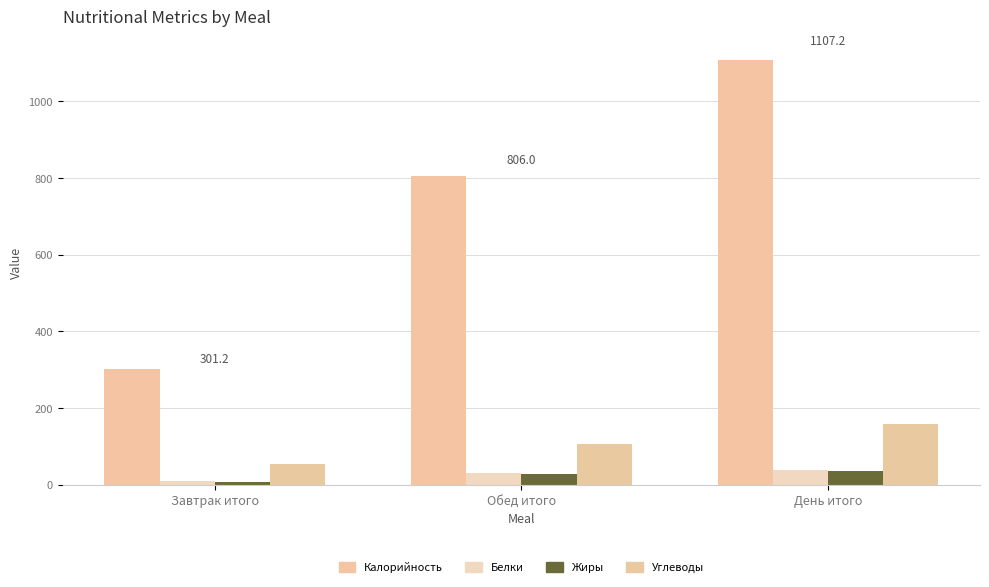

The value of Калорийность at Завтрак итого is 301.2. True or false?

True